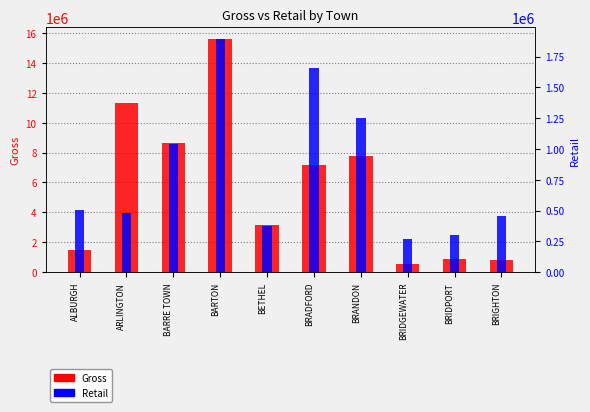

True or false: Gross has a value of 7195645.2 at BRADFORD.

True